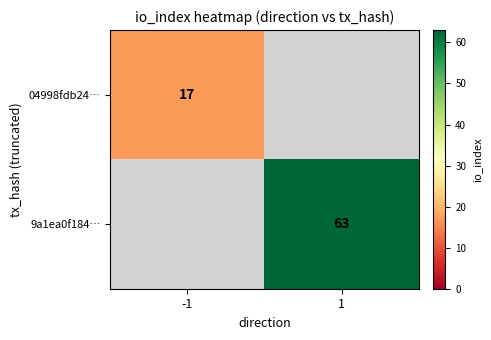

Count the number of data series in this chart.

2